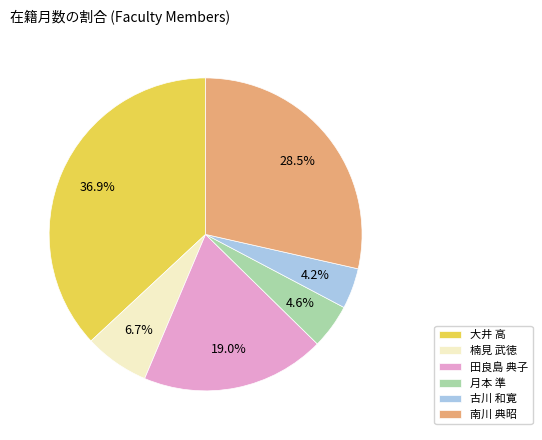

Combined, what portion of the pie is 田良島 典子 and 楠見 武徳?

25.7%